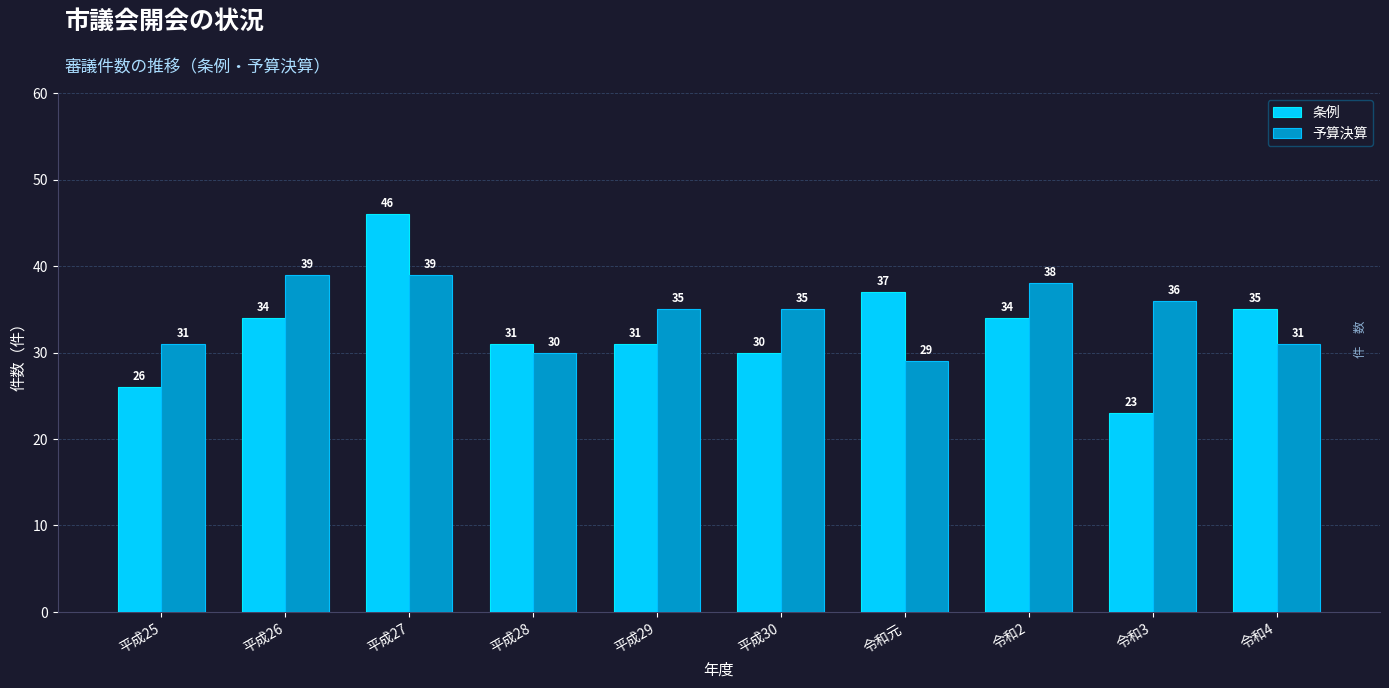

What is the smallest value displayed?

23